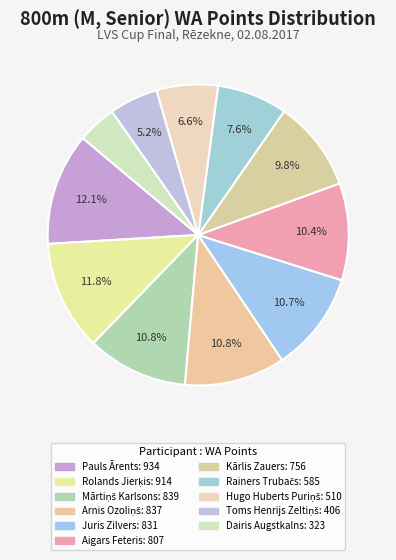

How many slices are in this pie chart?

11